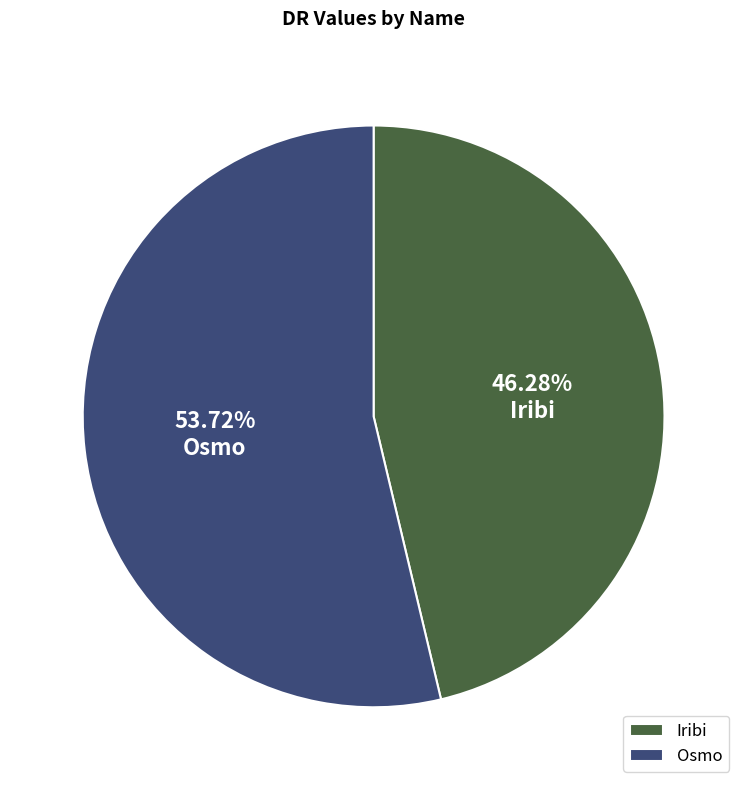

What percentage is the Osmo slice, to the nearest percent?

54%